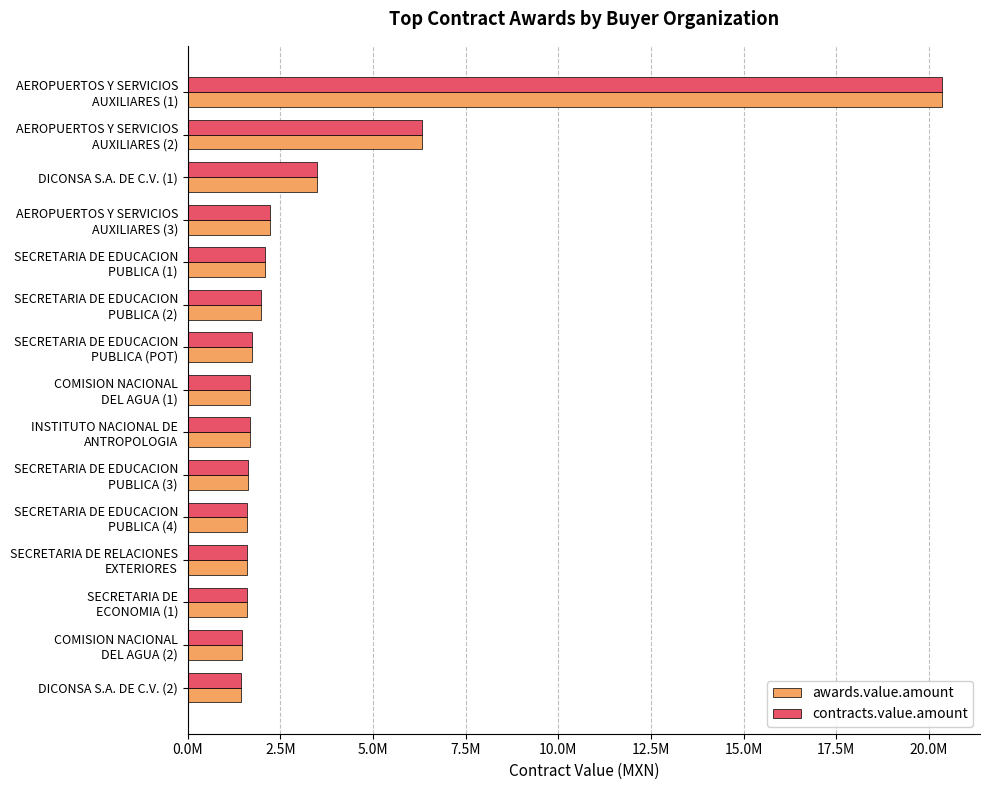

At which label is awards.value.amount closest to 10899698?

AEROPUERTOS Y SERVICIOS
AUXILIARES (2)